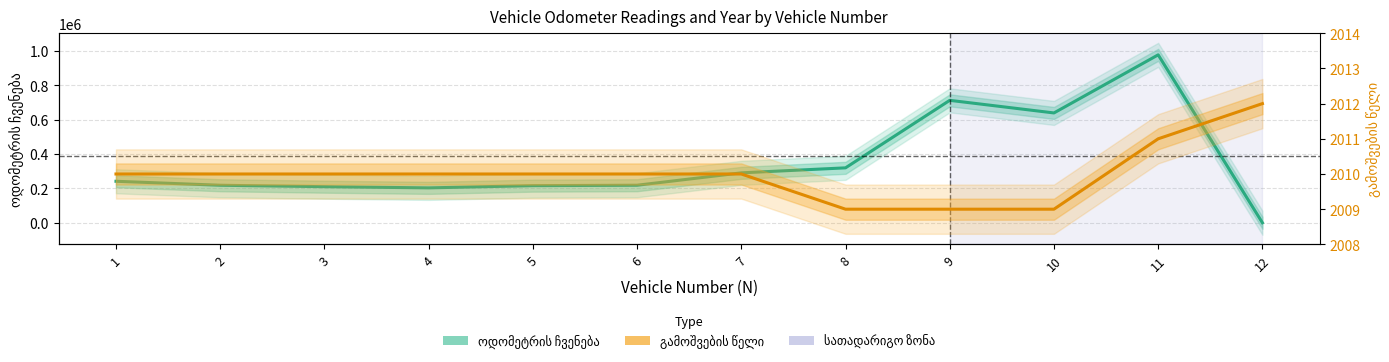

Is the value of გამოშვების წელი at 2 greater than the value of ოდომეტრის ჩვენება at 12?

Yes